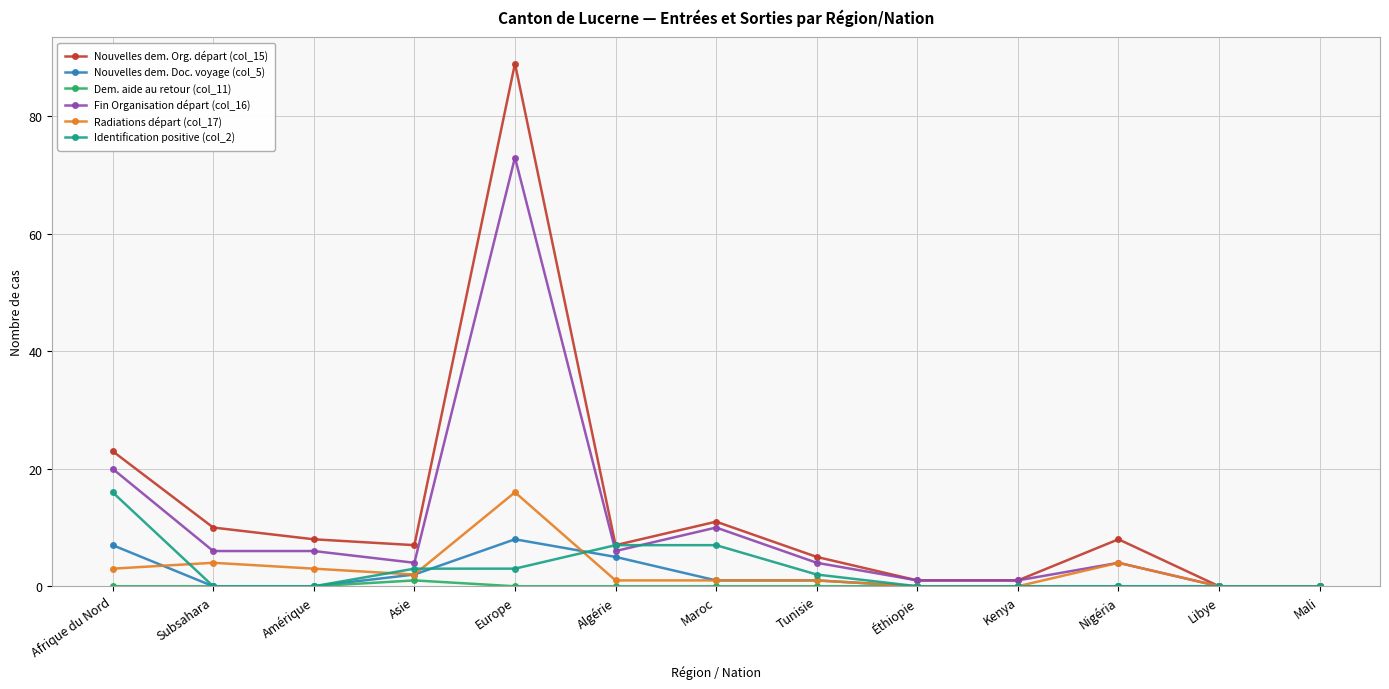

What is the difference between the second highest and minimum values in the Identification positive (col_2) series?

7